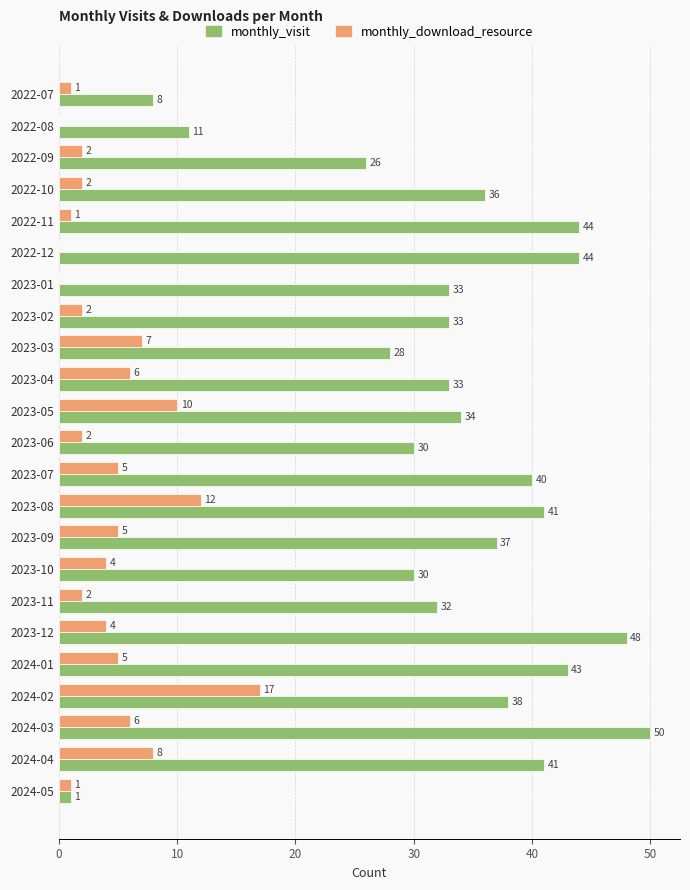

Which series changed the most between 2023-03 and 2023-05?

monthly_visit